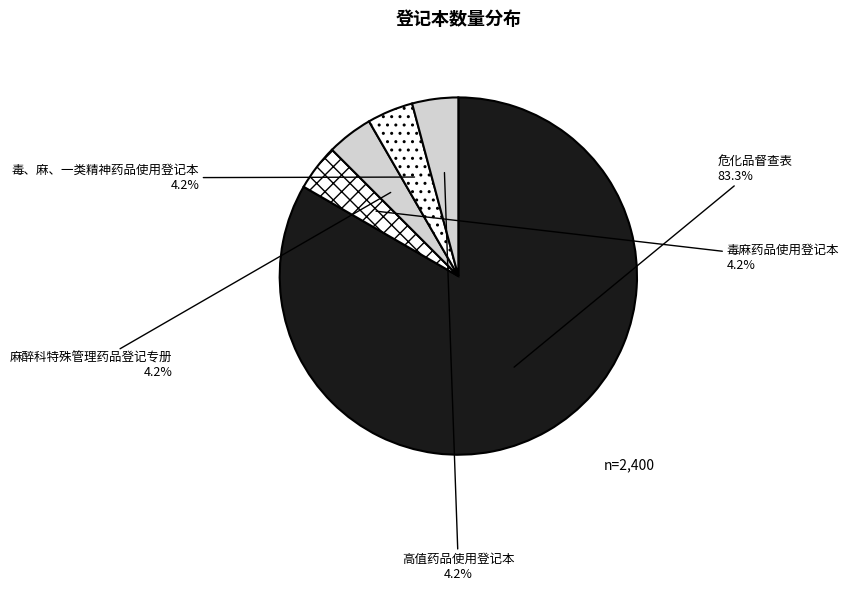

What is the largest slice in the pie chart?

危化品督查表